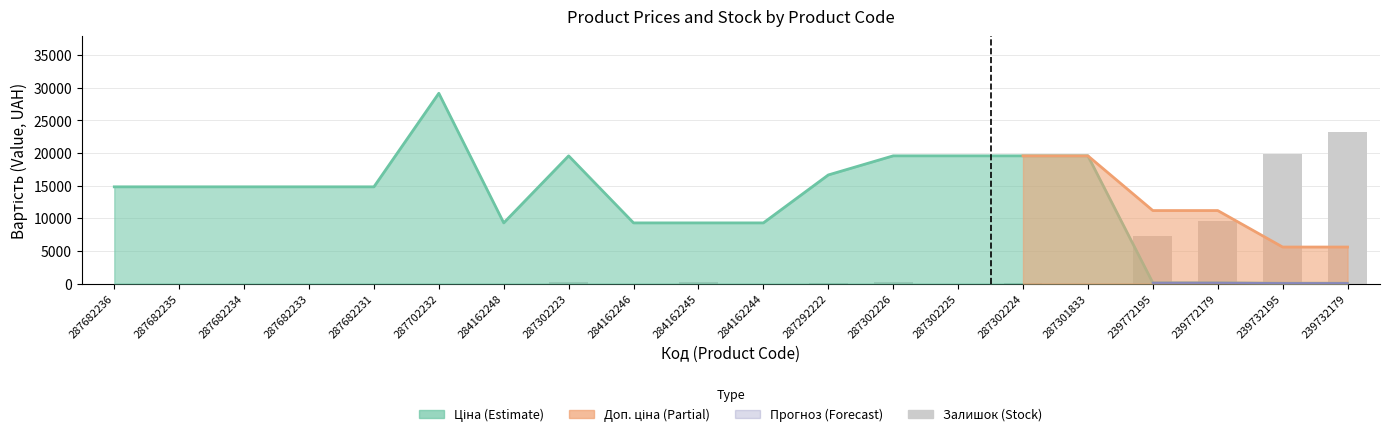

Is it true that the value at 239732195 is 19904.8?

True